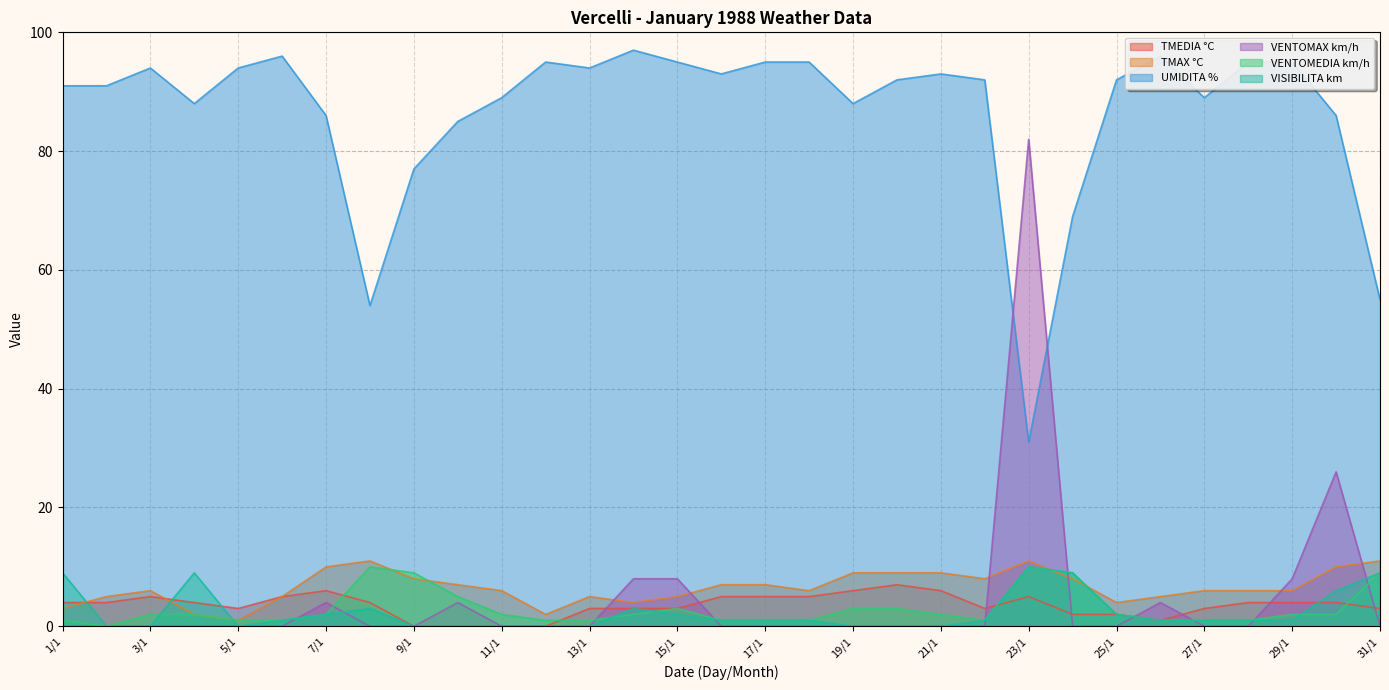

Between 12/1 and 22/1, which series saw the biggest shift?

TMAX °C